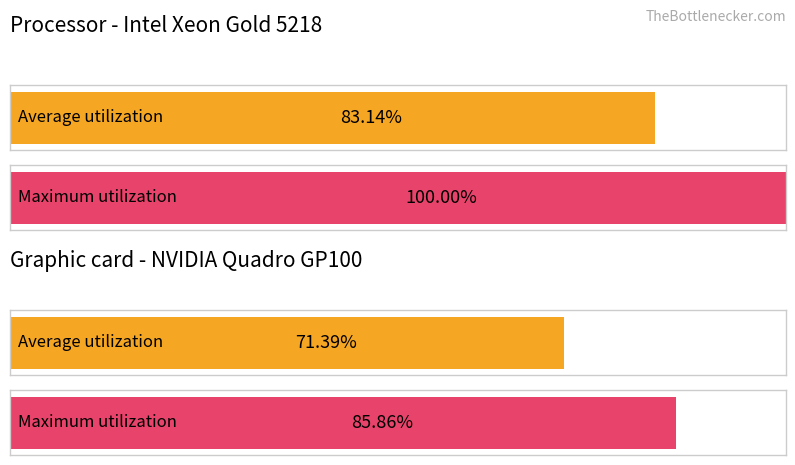

Is the value of Average utilization at nums_1 greater than the value of Maximum utilization at nums_1?

No